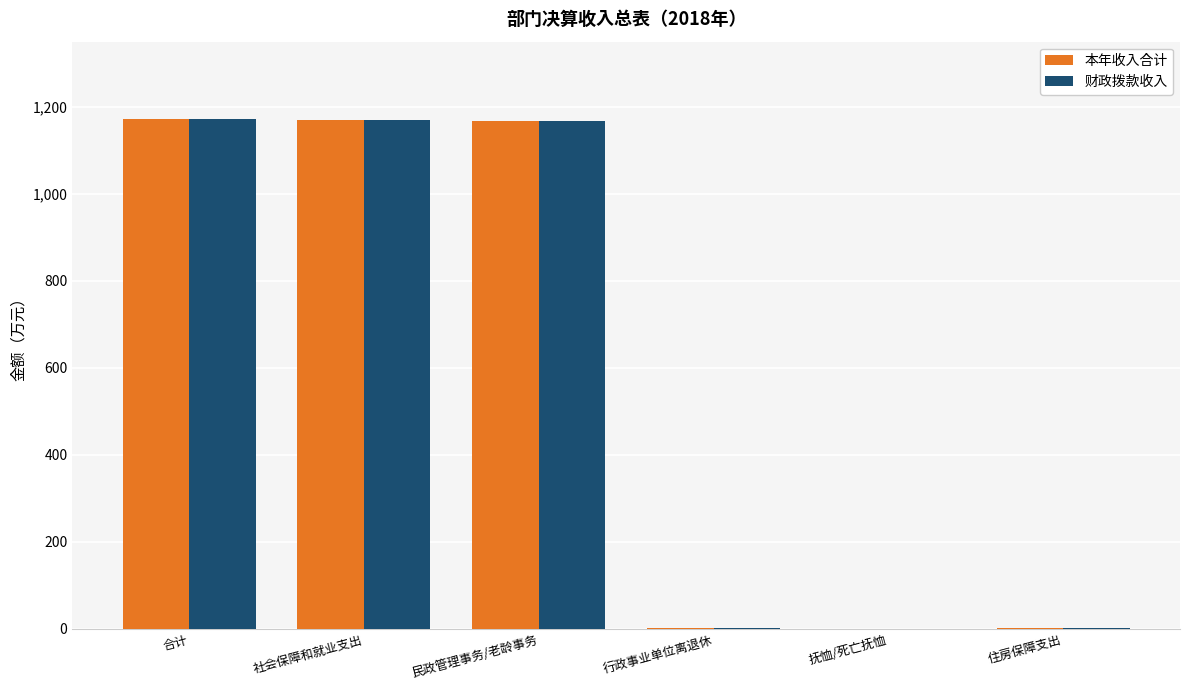

Are the bars horizontal?

No